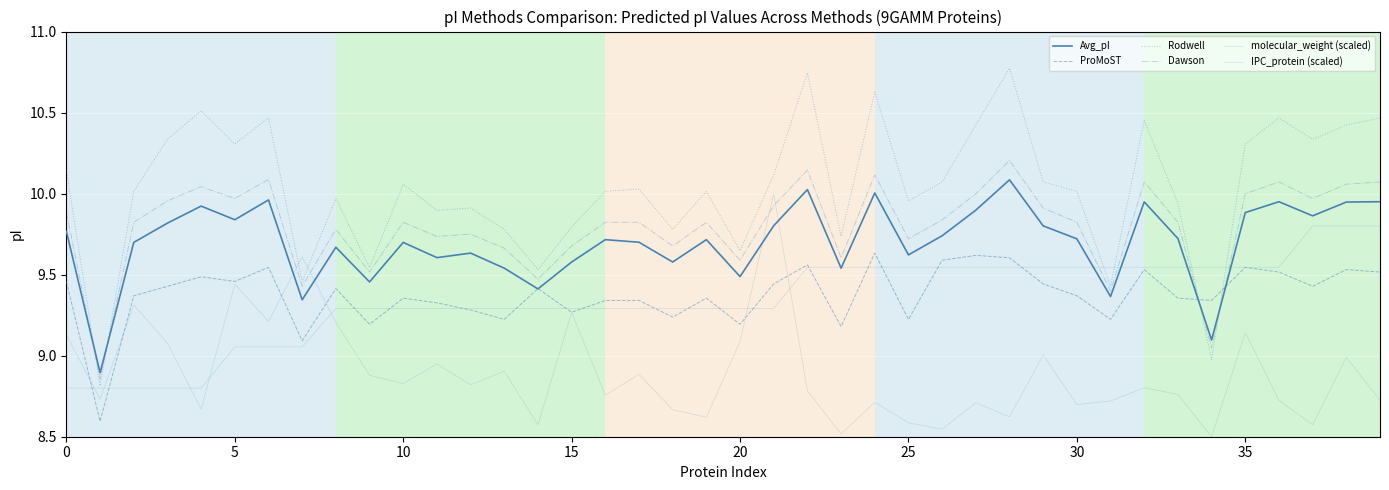

Which series has the largest total across all categories?

Rodwell